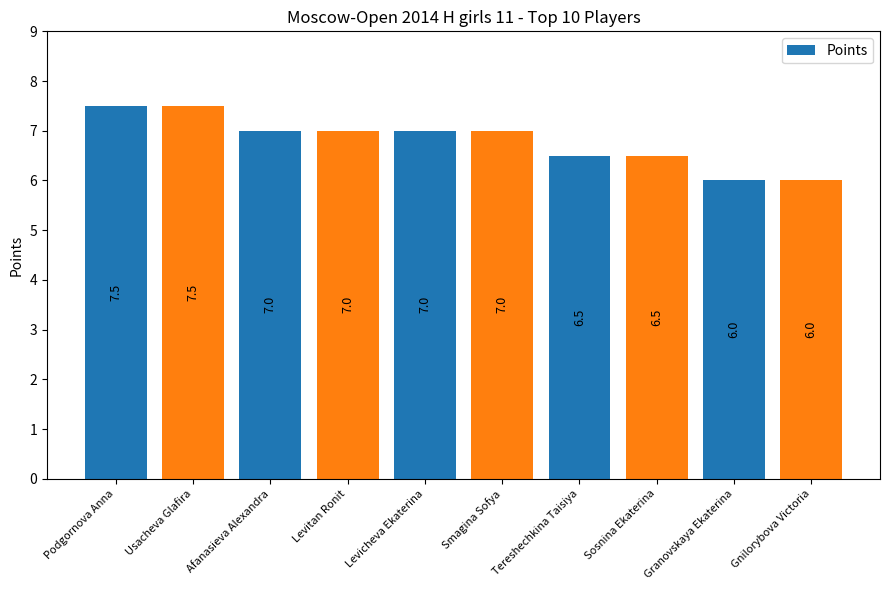

What is the label of the 6th bar from the left?

Smagina Sofya